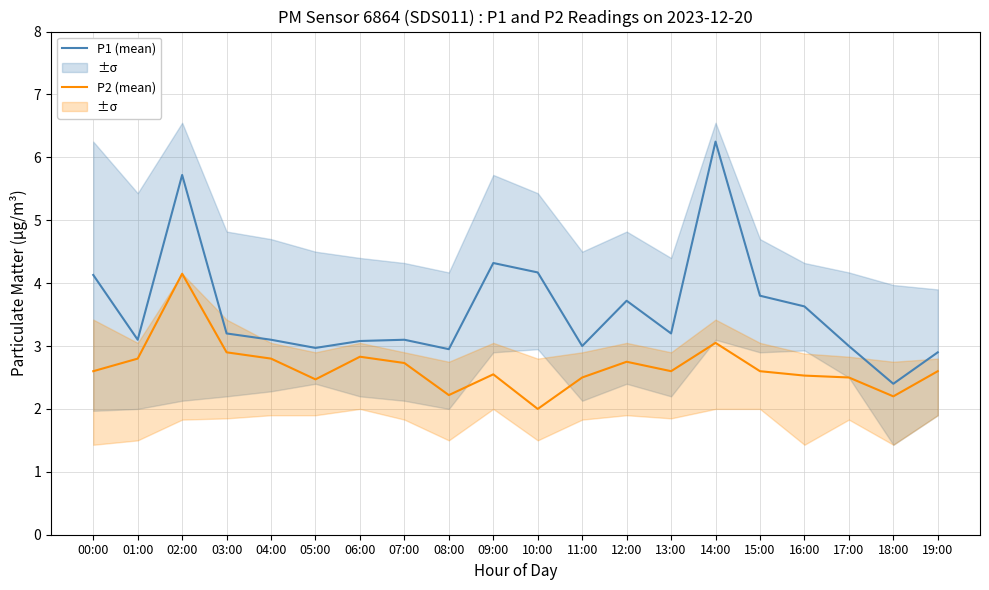

What is the sum of the P2 (mean) values at 02:00 and 17:00?

6.7